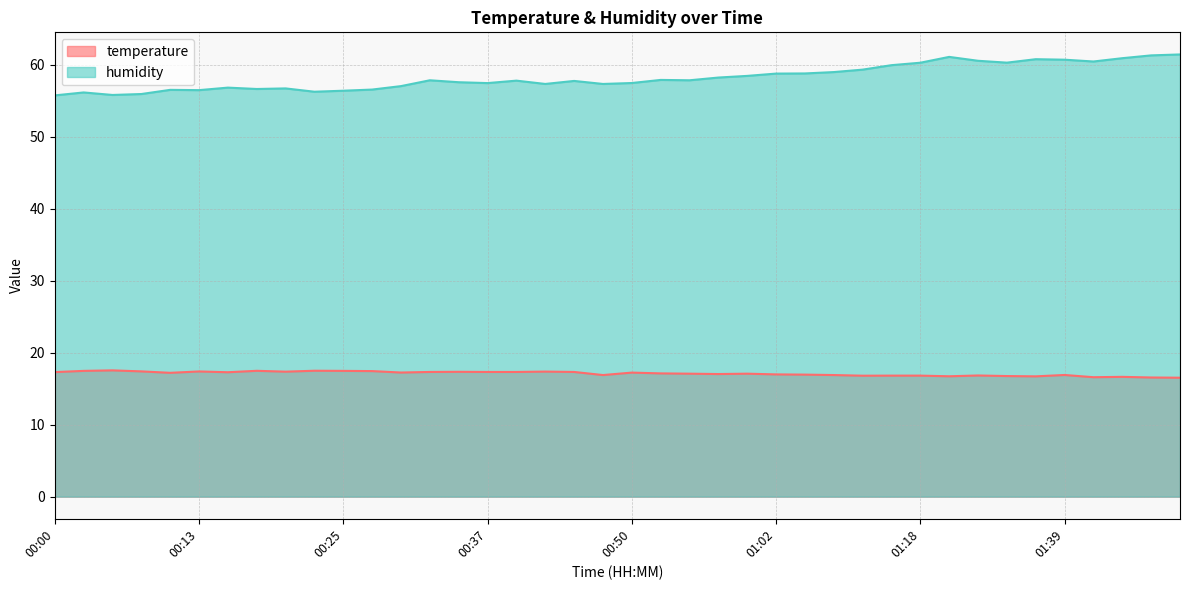

At 00:52, list the series in order from smallest to largest.

temperature, humidity